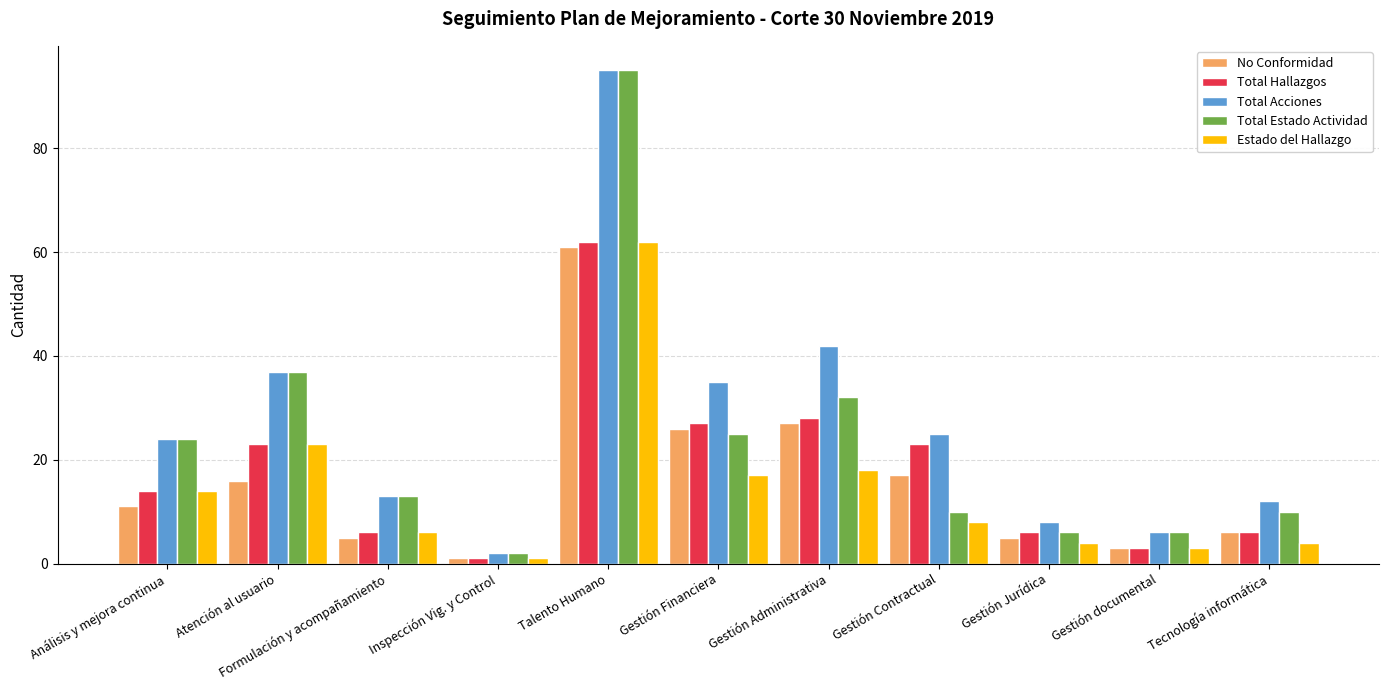

What is the maximum value shown in the chart?

95